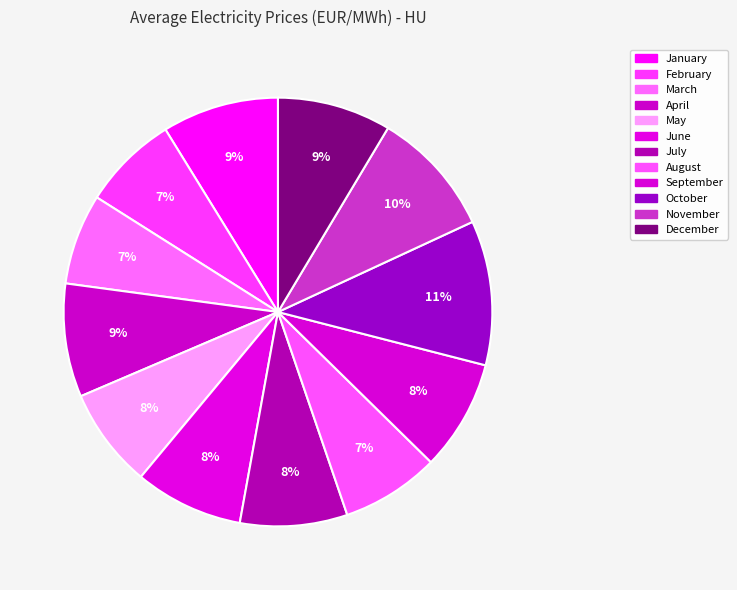

Is there a majority slice in this chart?

No